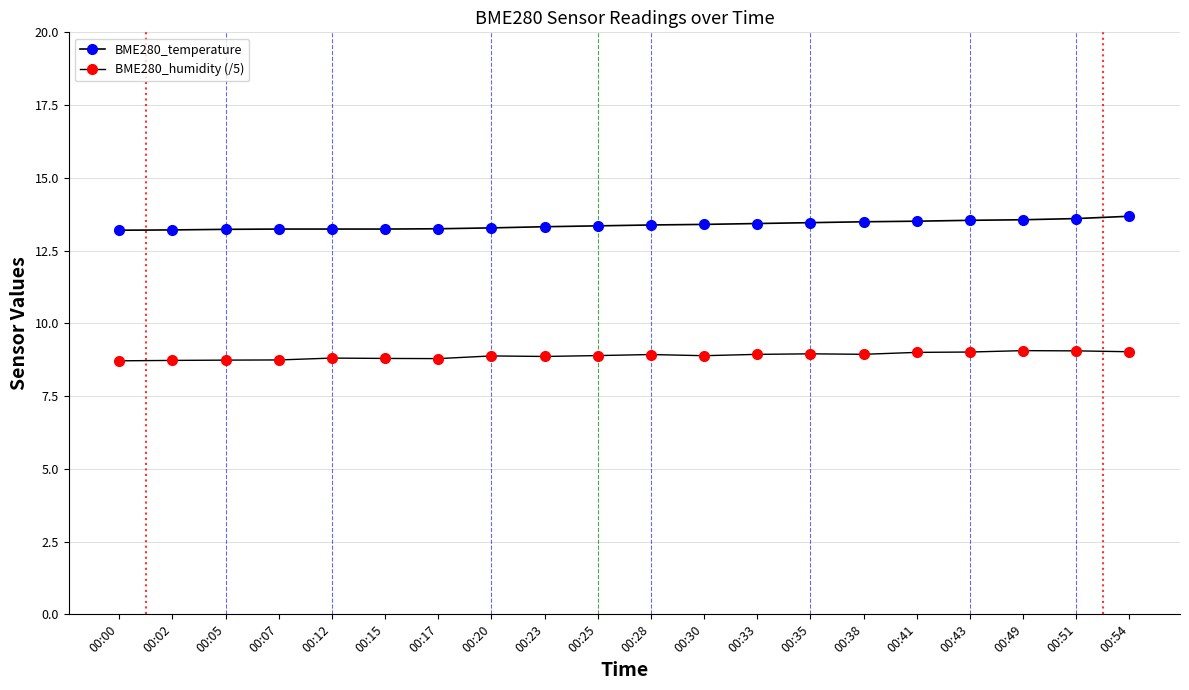

Count the number of categories in the chart.

20